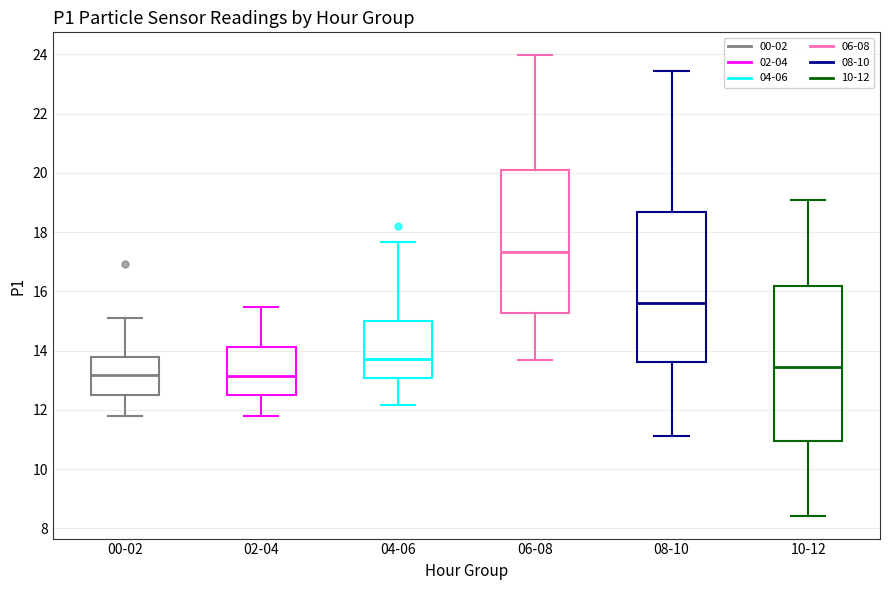

Reading left to right, transcribe this box plot: for each box, give where its median line is, the range the box spans, and where its two whiskers end, as read against the y-axis. The values are not printed on the chart, so give them approximately, as read against the axis.

00-02: median 13.2, box 12.4 to 13.8, whiskers 11.8 to 15.2
02-04: median 13.2, box 12.6 to 14.2, whiskers 11.8 to 15.4
04-06: median 13.8, box 13.0 to 15.0, whiskers 12.2 to 17.6
06-08: median 17.4, box 15.2 to 20.0, whiskers 13.6 to 24.0
08-10: median 15.6, box 13.6 to 18.6, whiskers 11.2 to 23.4
10-12: median 13.4, box 11.0 to 16.2, whiskers 8.4 to 19.2